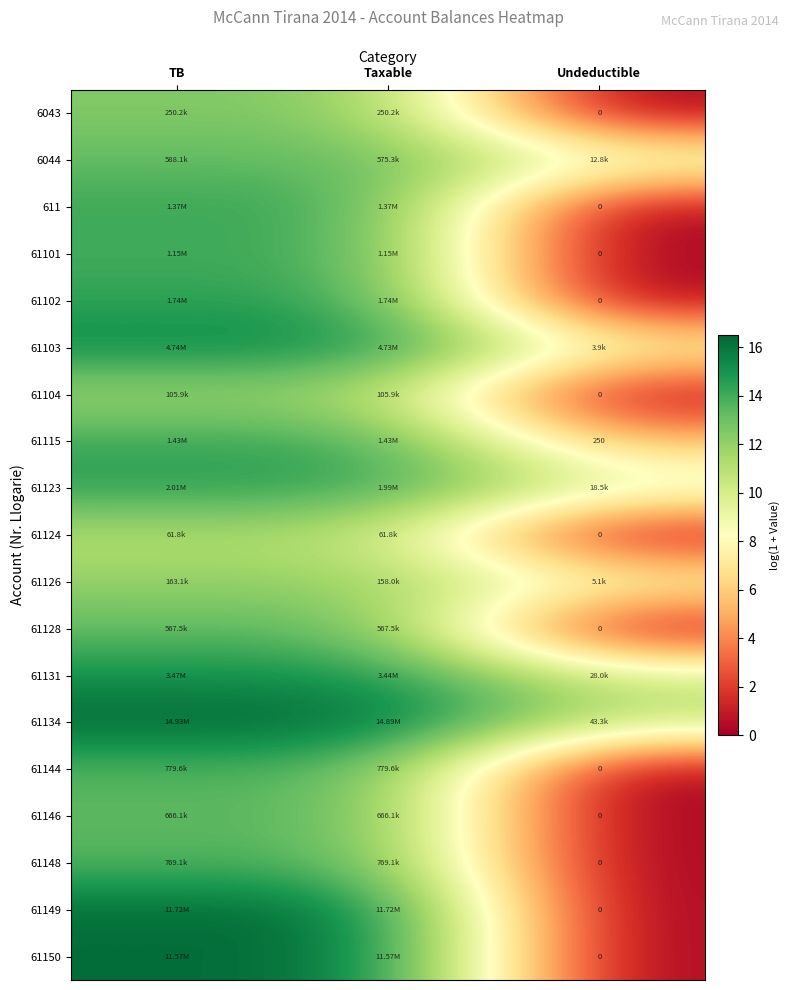

Count the number of categories in the chart.

3